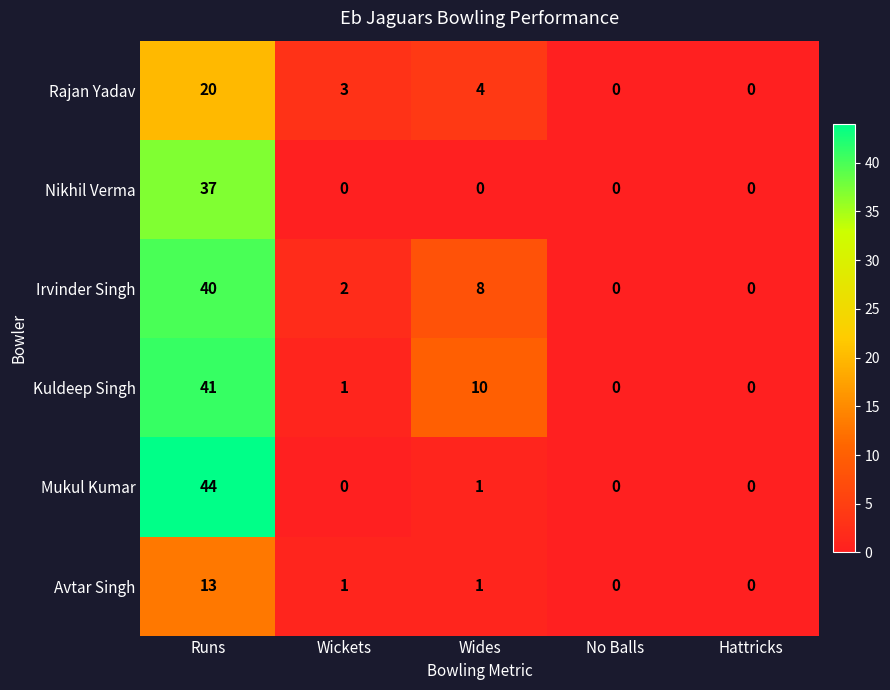

Where does the Rajan Yadav series first go above 3?

Runs